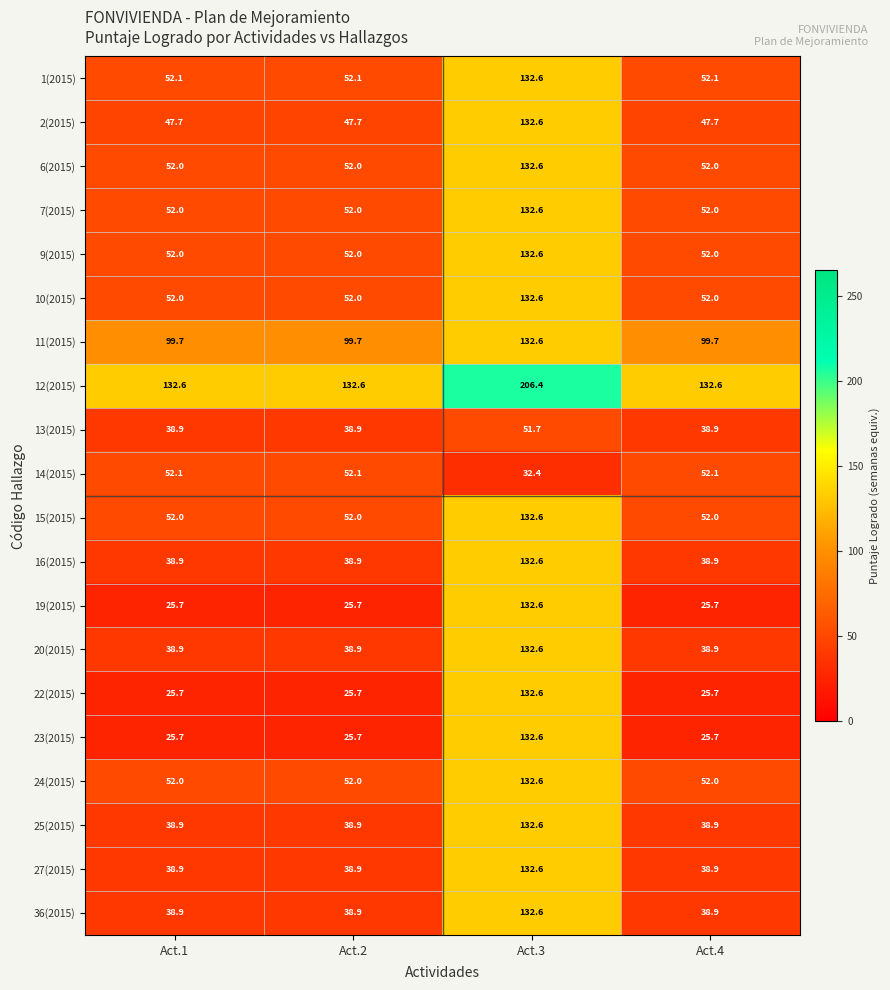

At which label does 22(2015) reach its peak?

Act.3